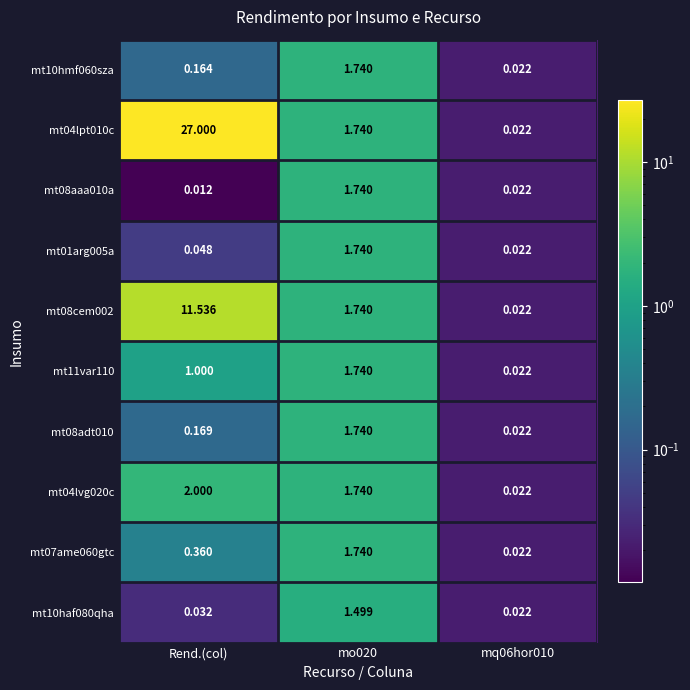

Which label corresponds to the largest value in the chart?

Rend.(col)